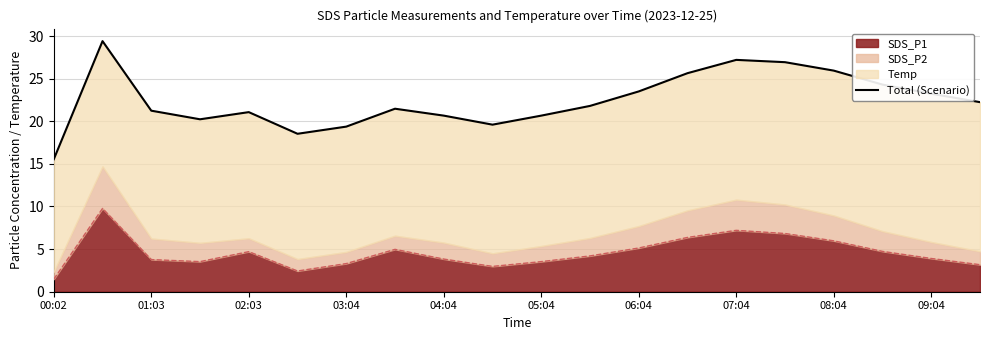

At which label is the value closest to 22?

11